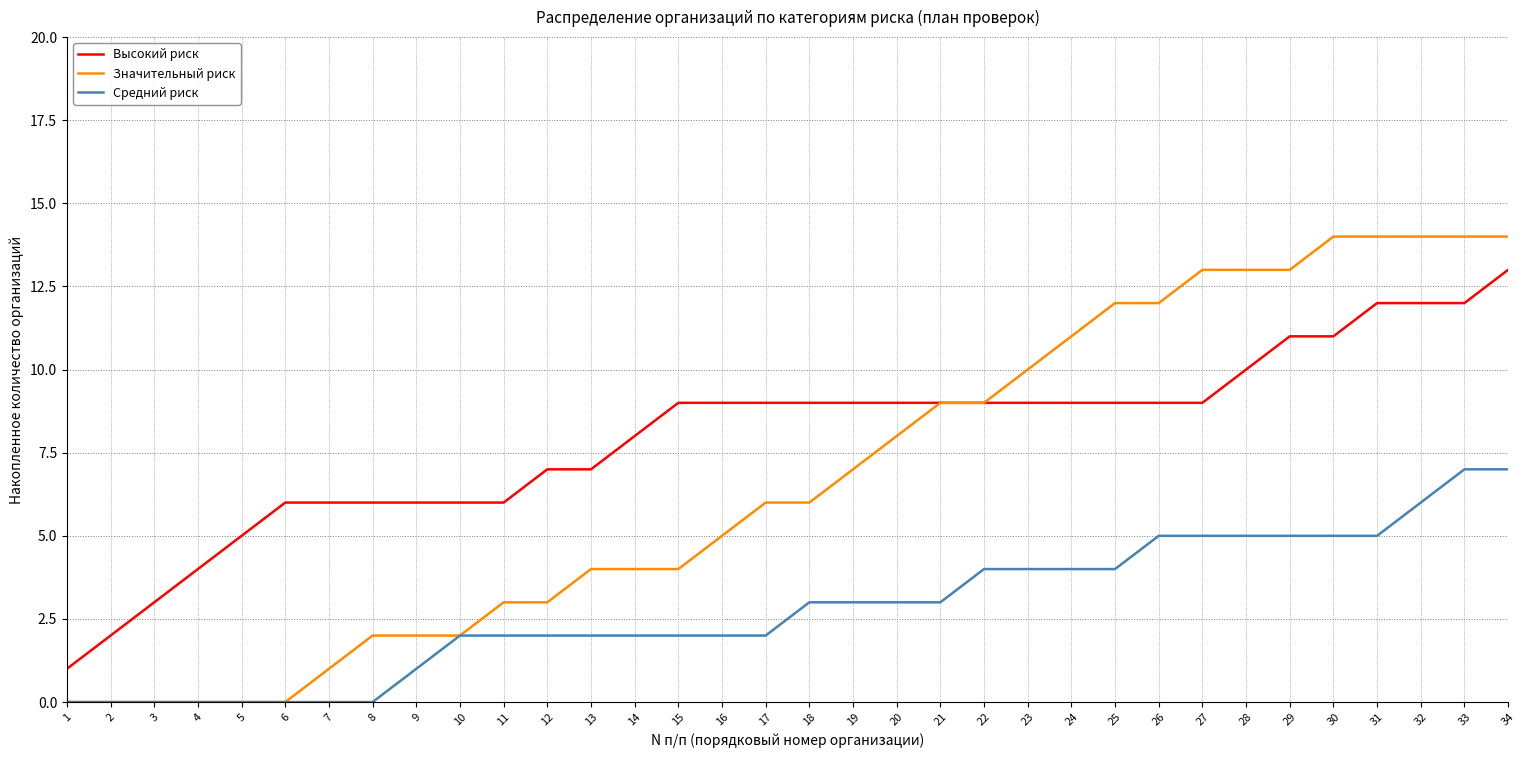

What is the difference between the Высокий риск values at 5 and 18?

4